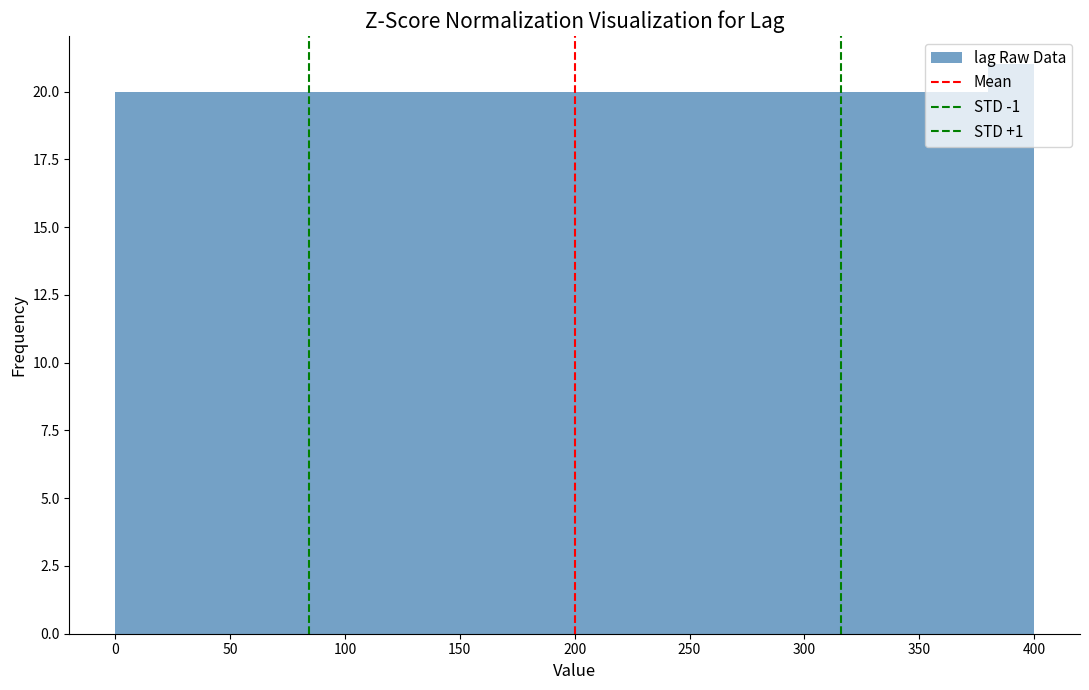

Which range on the x-axis has the tallest bar?

380 to 400